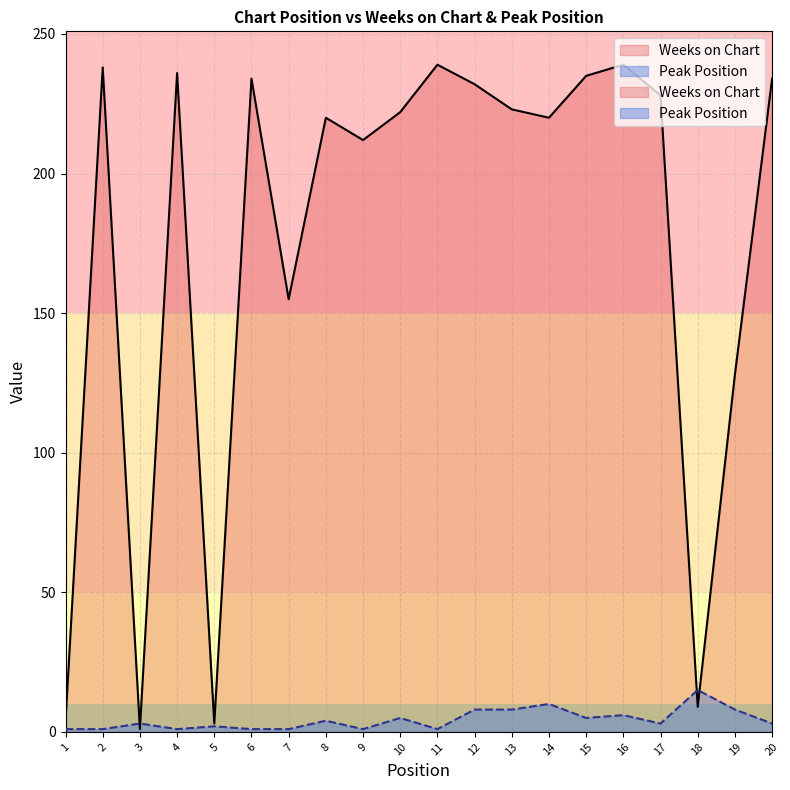

At which label is Weeks on Chart closest to 120?

19